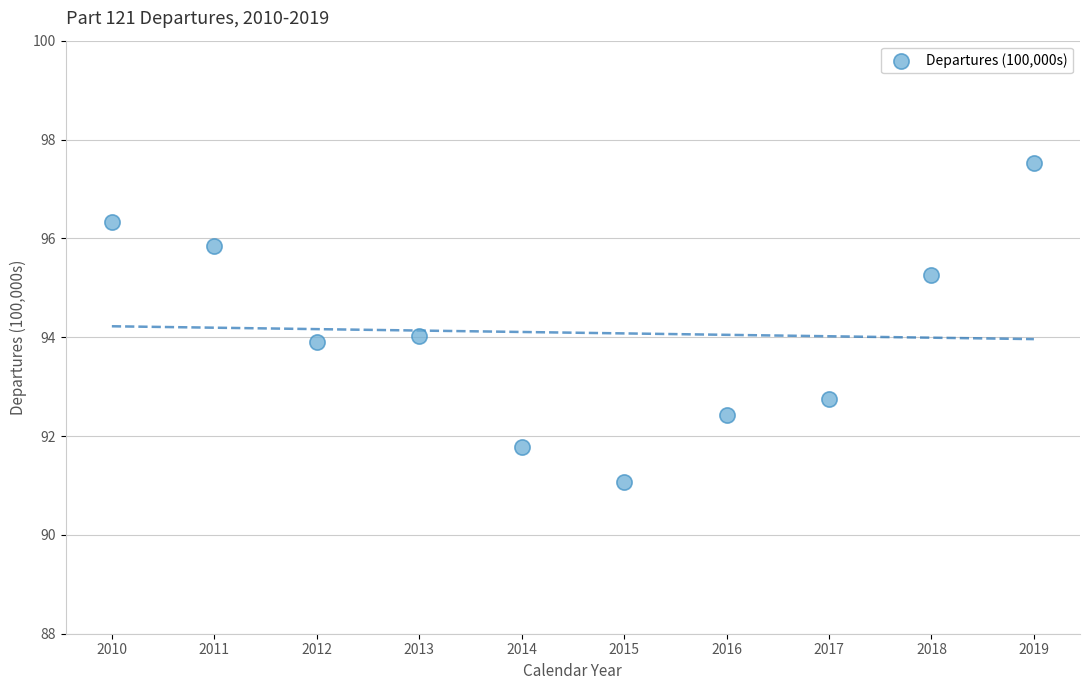

What is the average Y value?

94.1